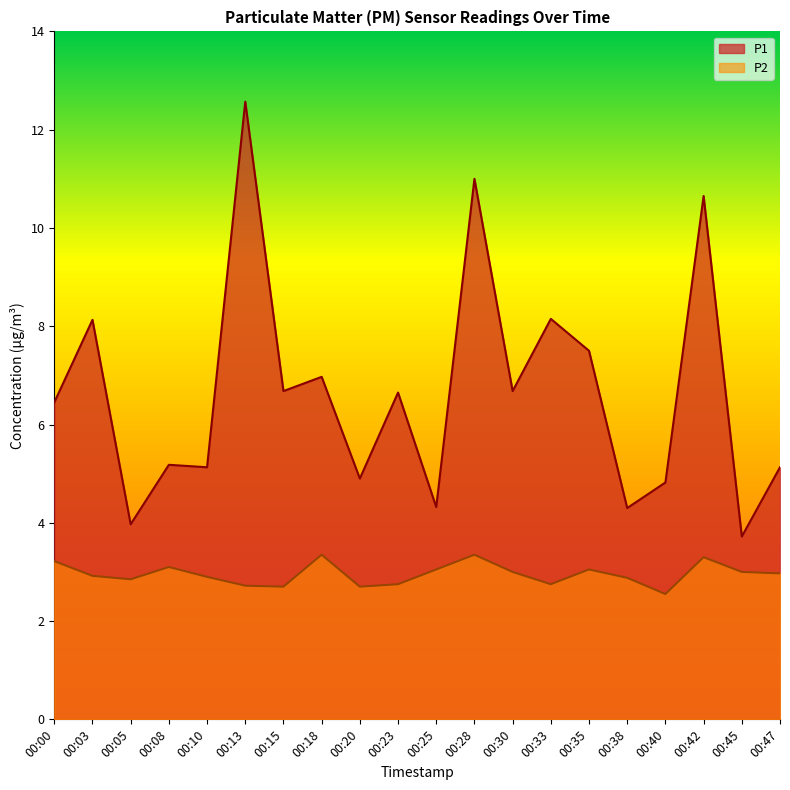

At how many categories does at least one series exceed 6?

11